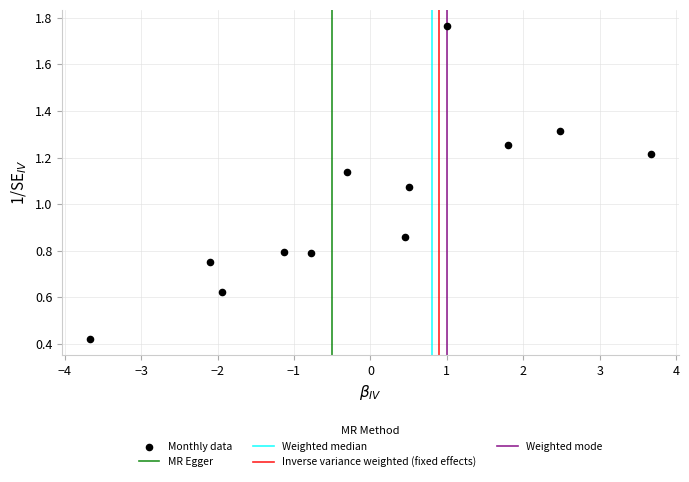

What is the average Y value?

1.0